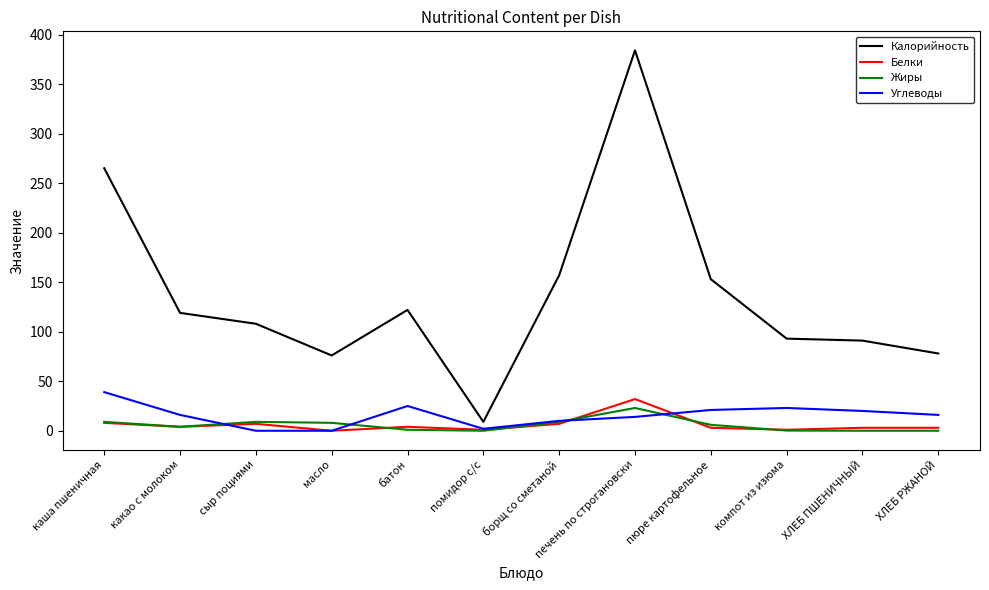

True or false: Углеводы has a value of 65.5 at каша пшеничная.

False